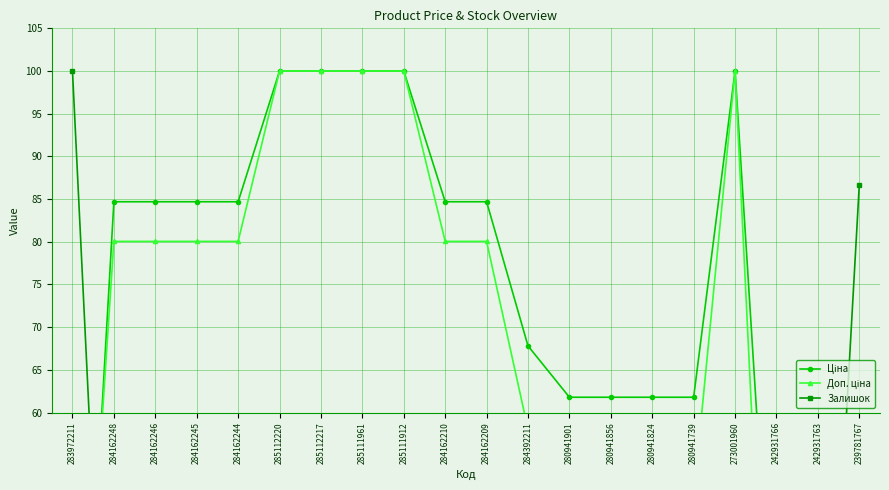

At which label does Ціна reach its peak?

285112220